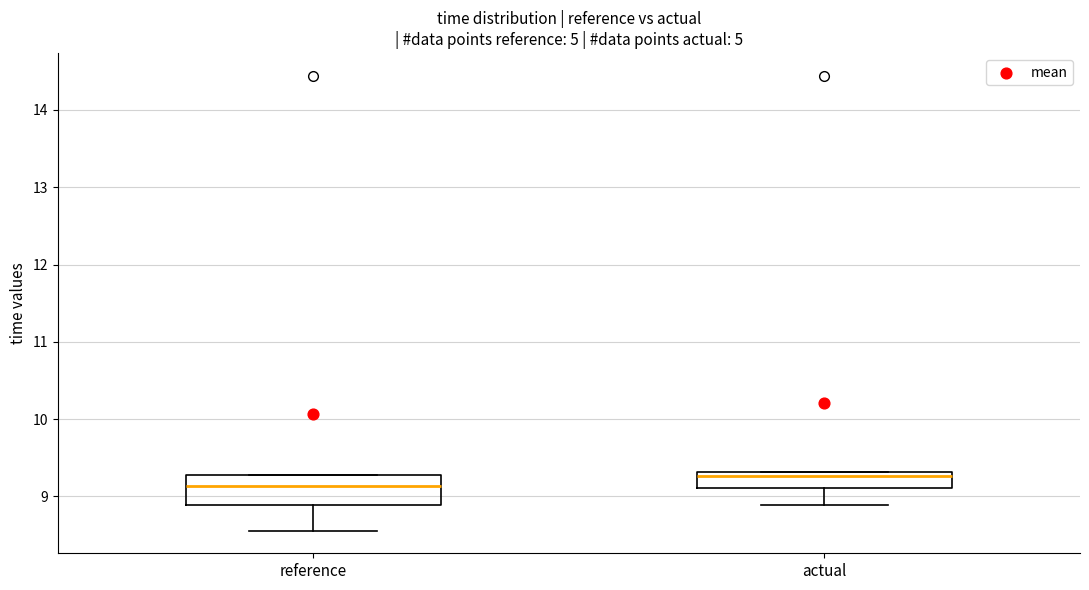

Where does the median line of the box for reference sit on the y-axis? The values are not printed on the chart, so give them approximately, as read against the axis.

9.1